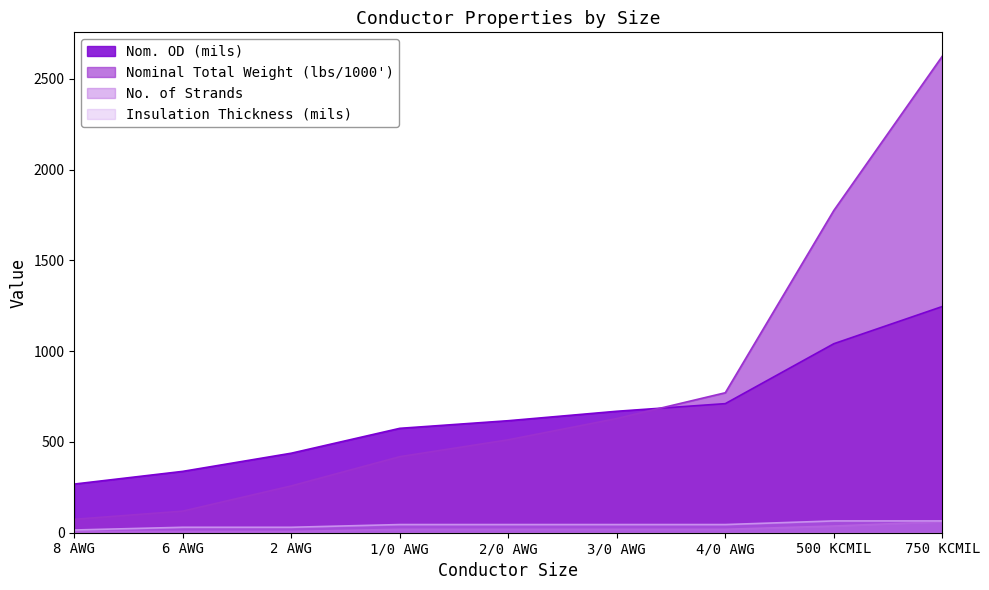

What is the sum of all Nom. OD (mils) values?

5903